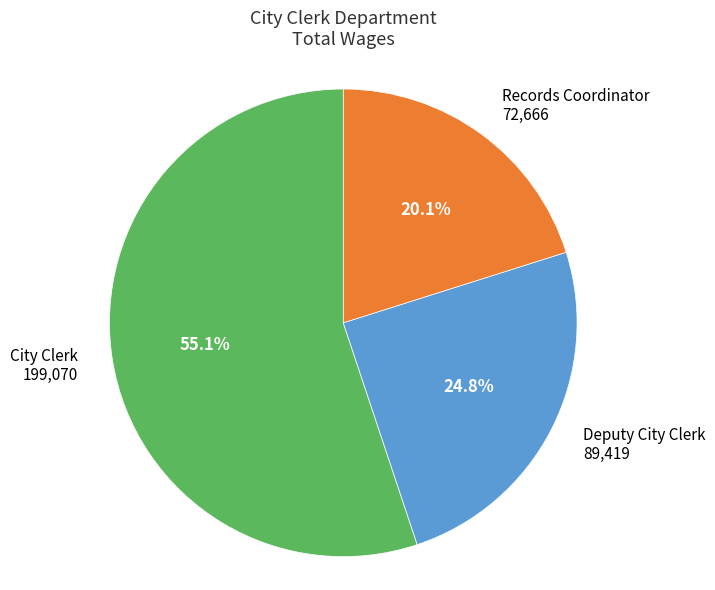

Does any single category account for the majority?

Yes